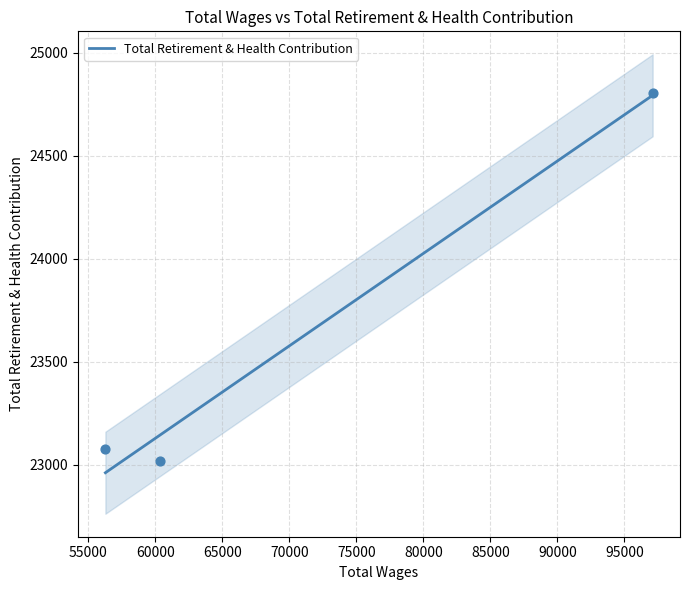

Approximately how many times larger is the value at 56290.0 compared to 97105.0?

0.9